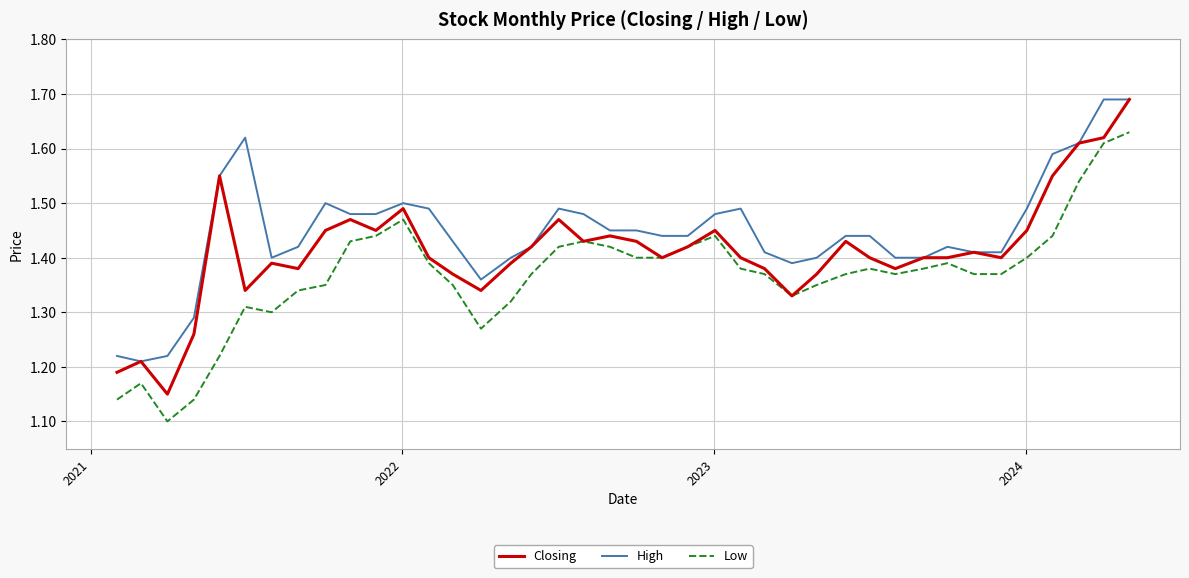

Which series has the largest total across all categories?

High